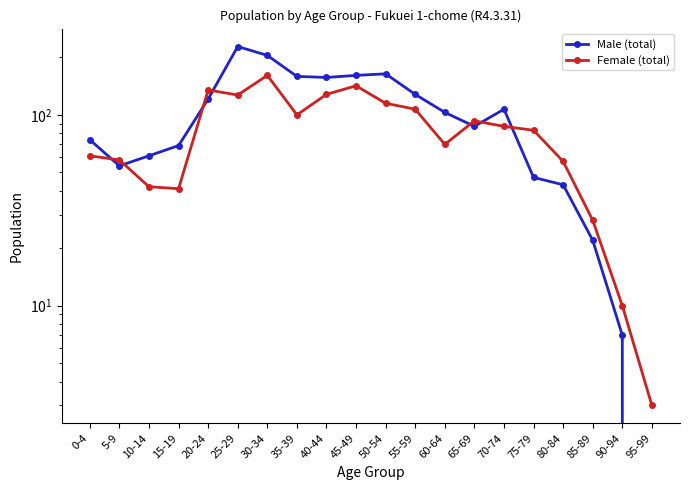

Which category has the highest value in the Male (total) series?

25-29